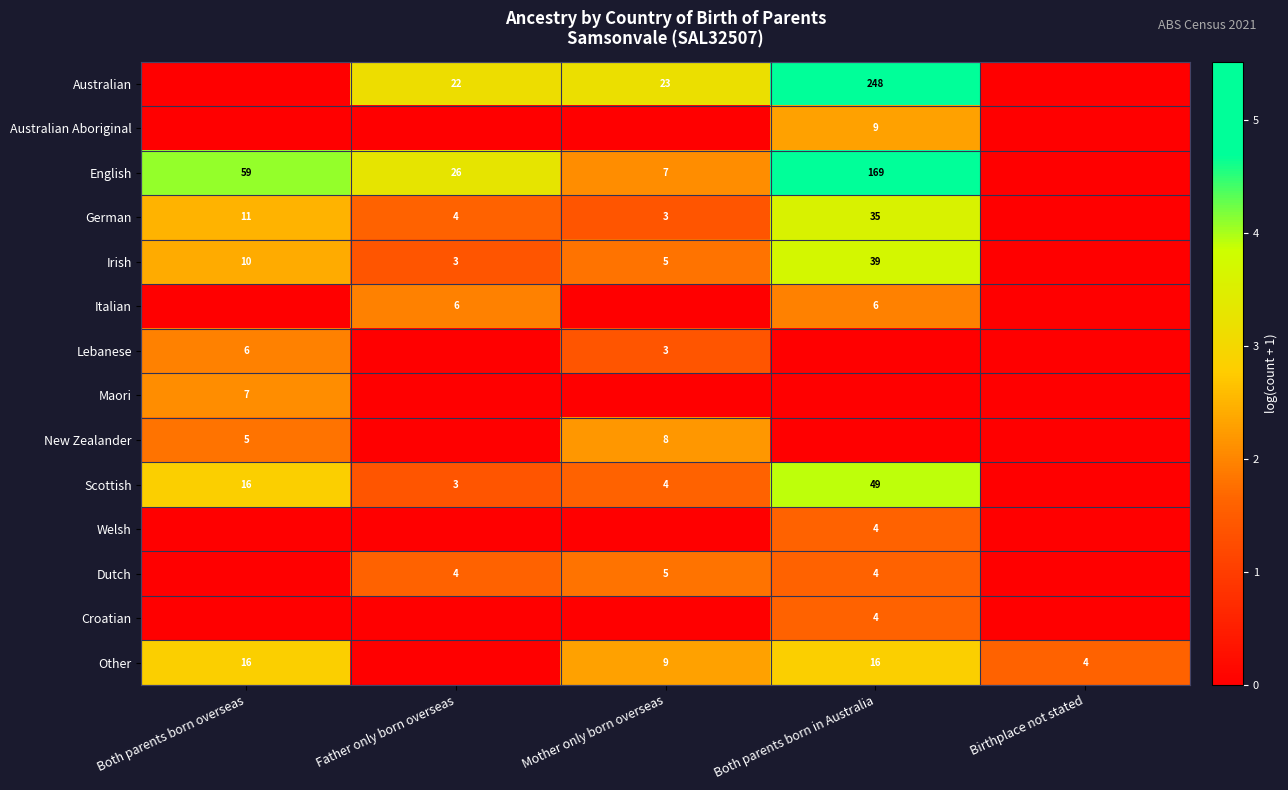

What is the difference between the Irish values at Both parents born overseas and Mother only born overseas?

5